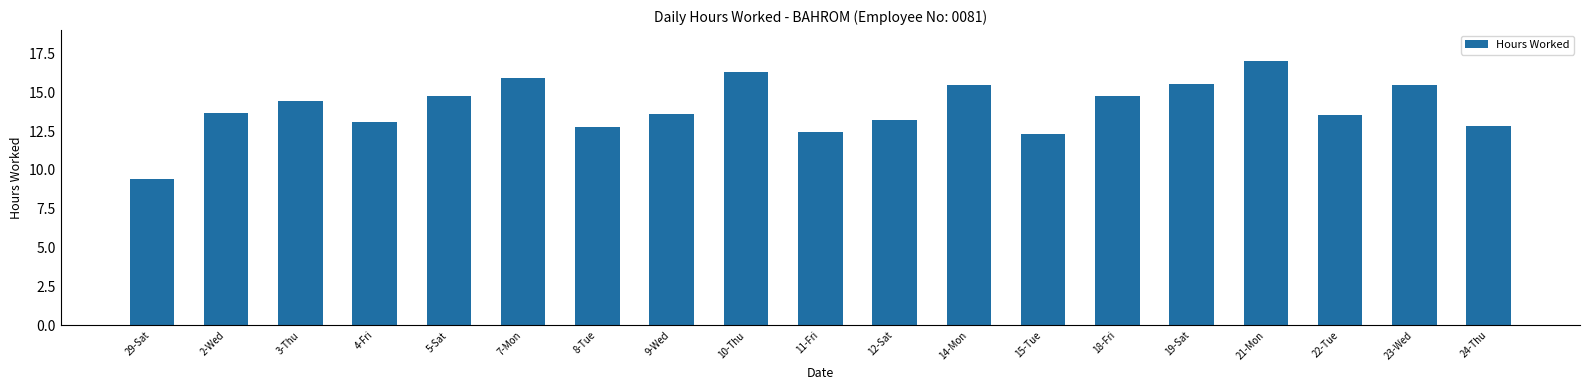

What is the label of the 7th bar from the left?

8-Tue